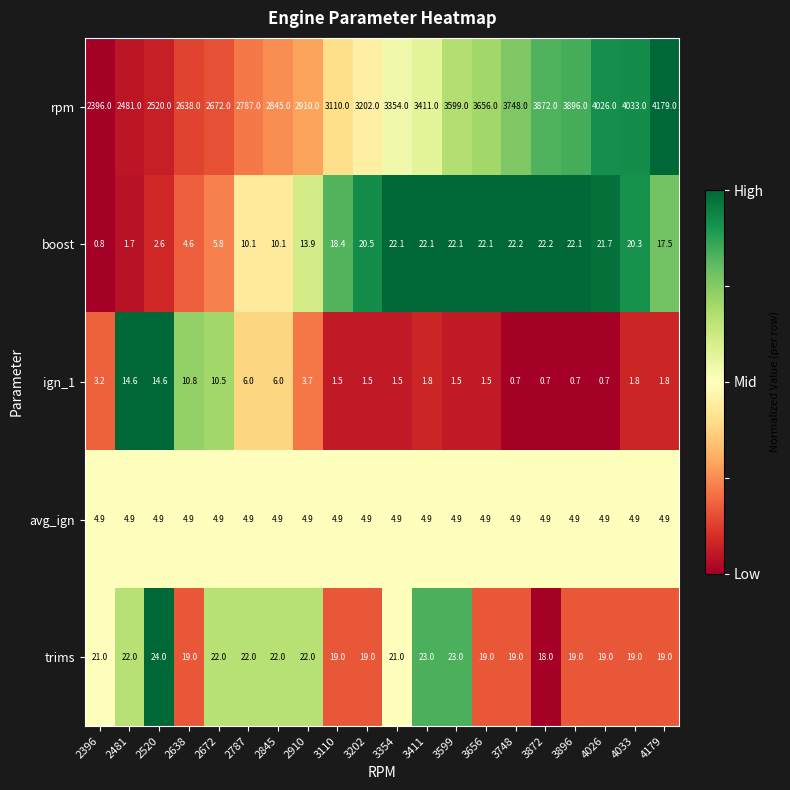

Rank the series at 2787 from highest to lowest value.

rpm, trims, boost, ign_1, avg_ign